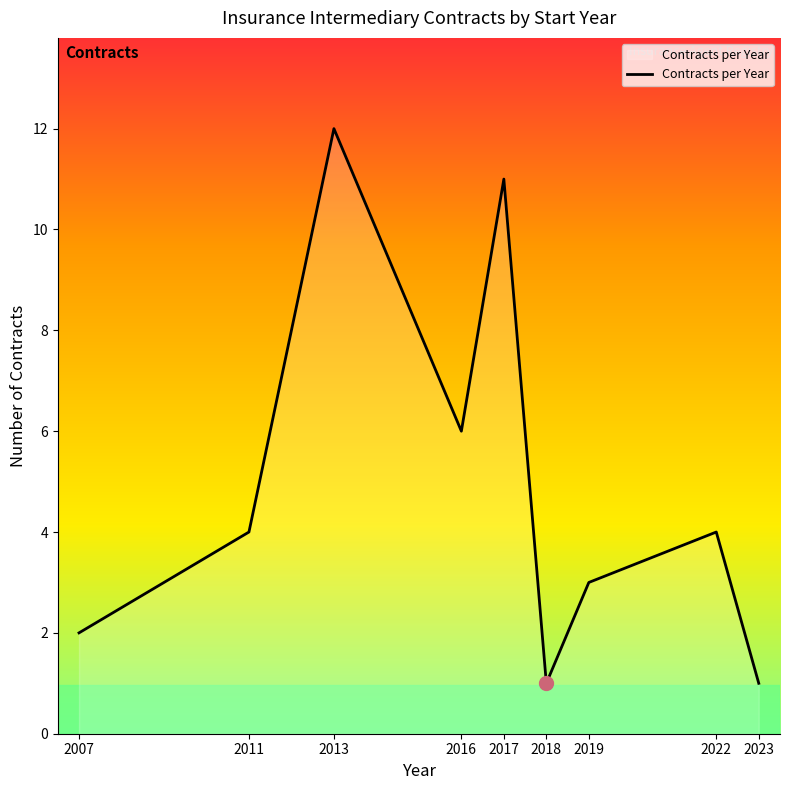

Reading left to right, transcribe all the data shown in this chart.

2007=2	2011=4	2013=12	2016=6	2017=11	2018=1	2019=3	2022=4	2023=1